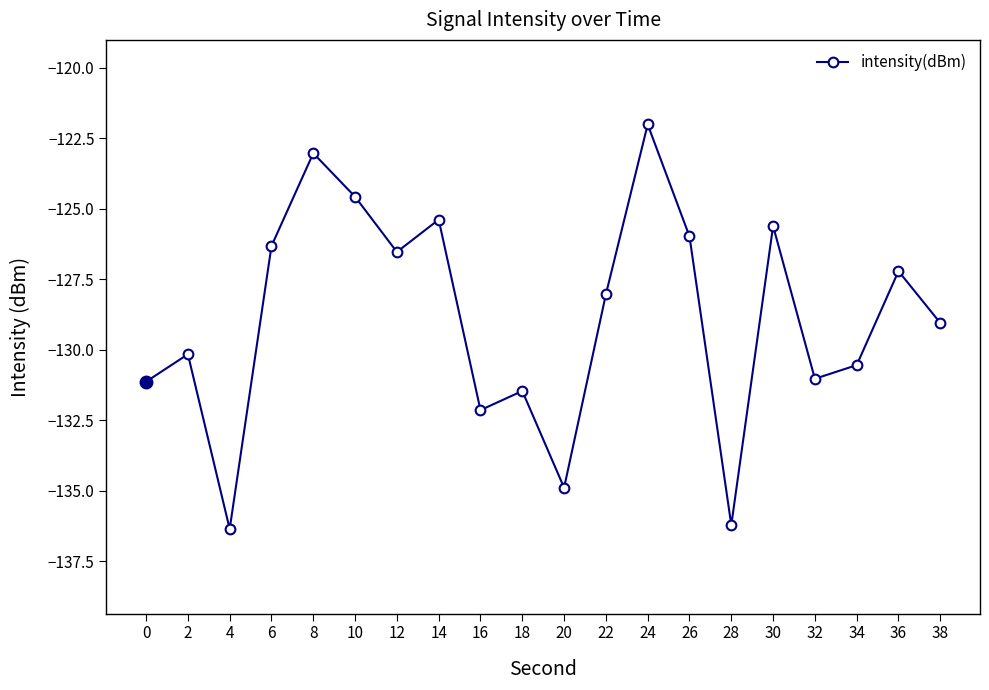

What is the average value?

-128.9